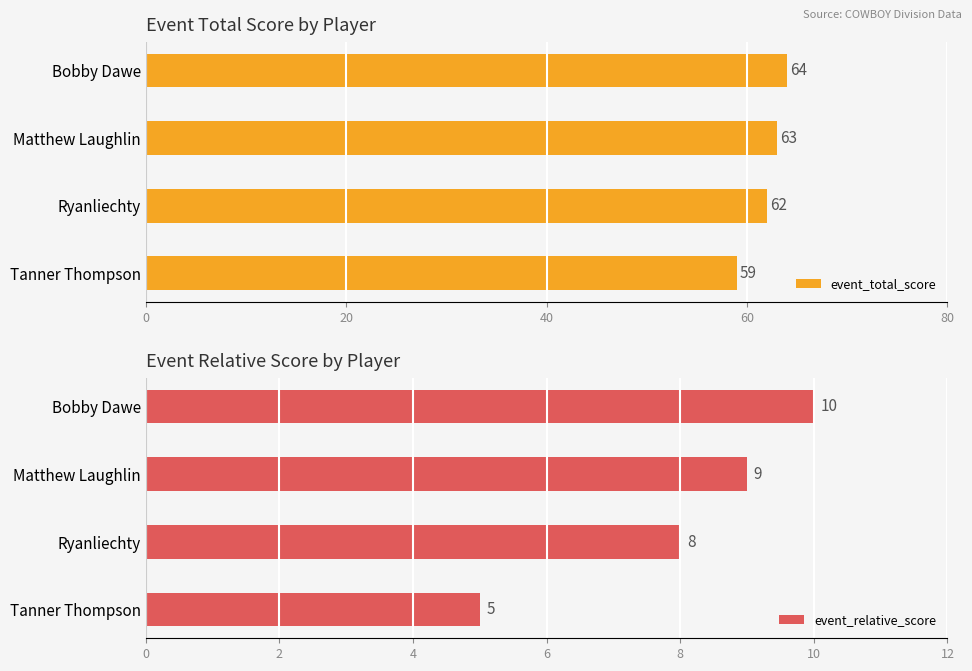

At which label does event_total_score reach its peak?

Bobby Dawe